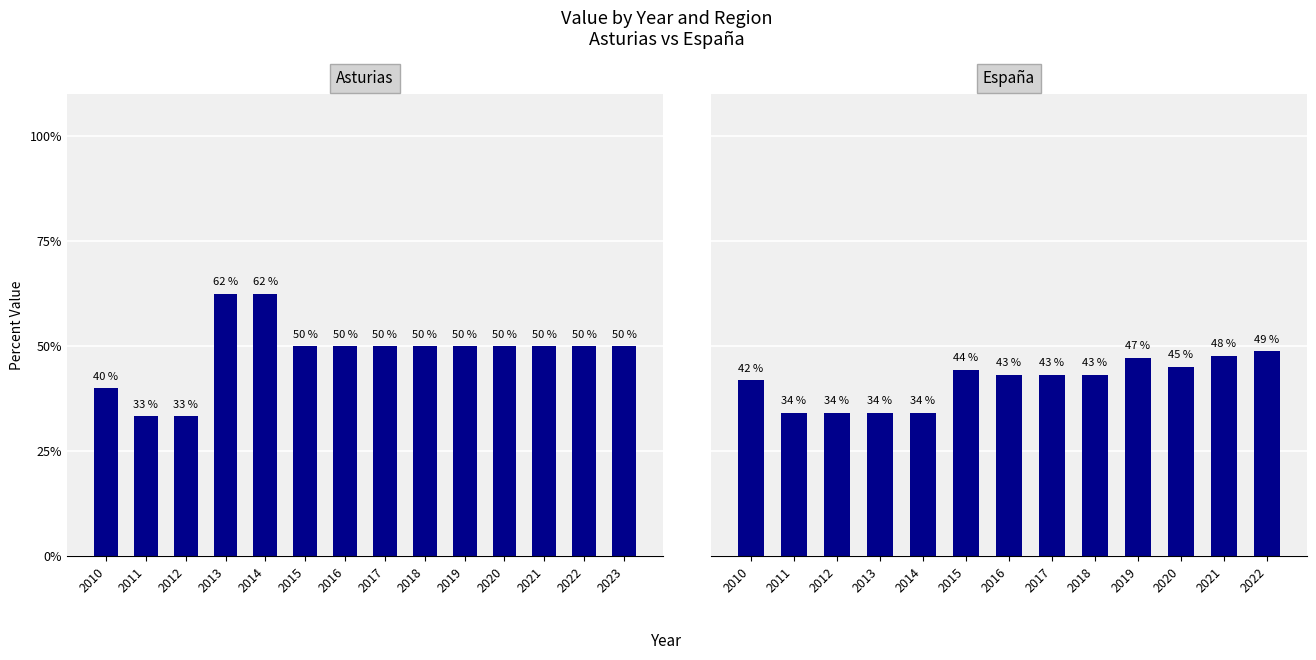

What is the sum of the values at 2014 and 2011?

95.8